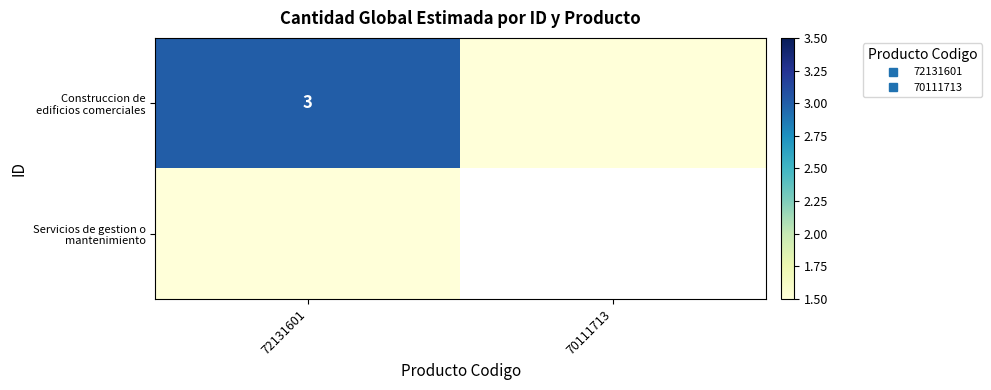

How many distinct data groups are displayed?

2